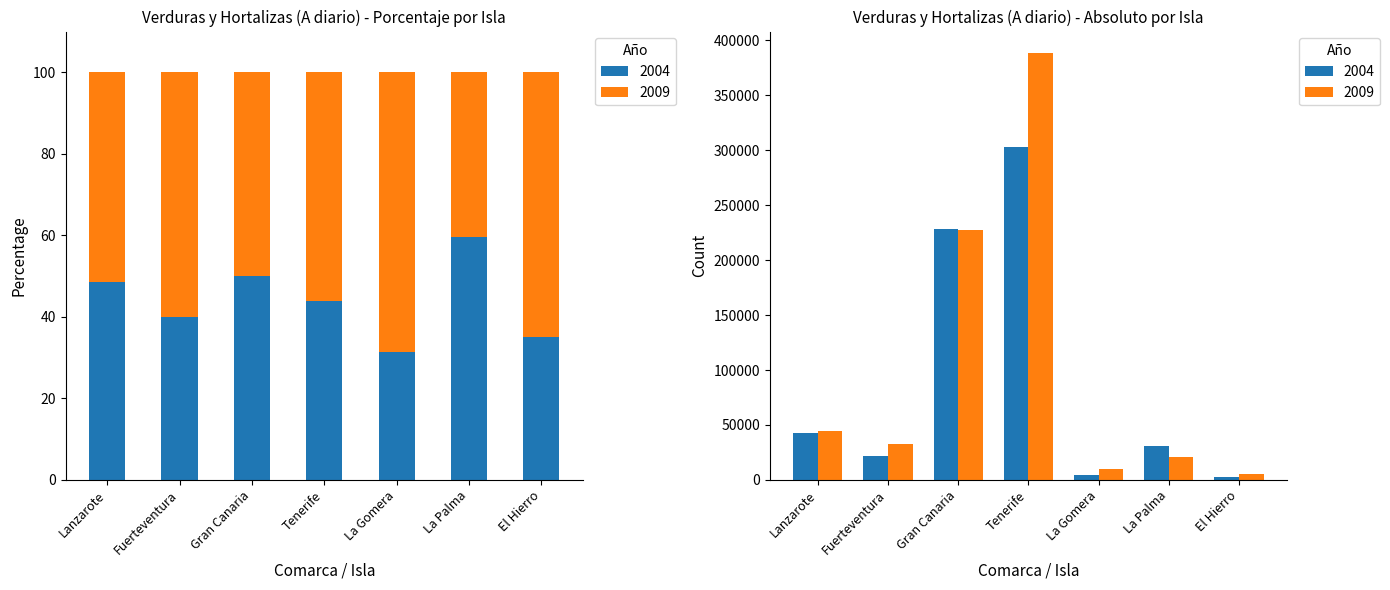

Where is 2009 nearest to the value 196789?

Gran Canaria